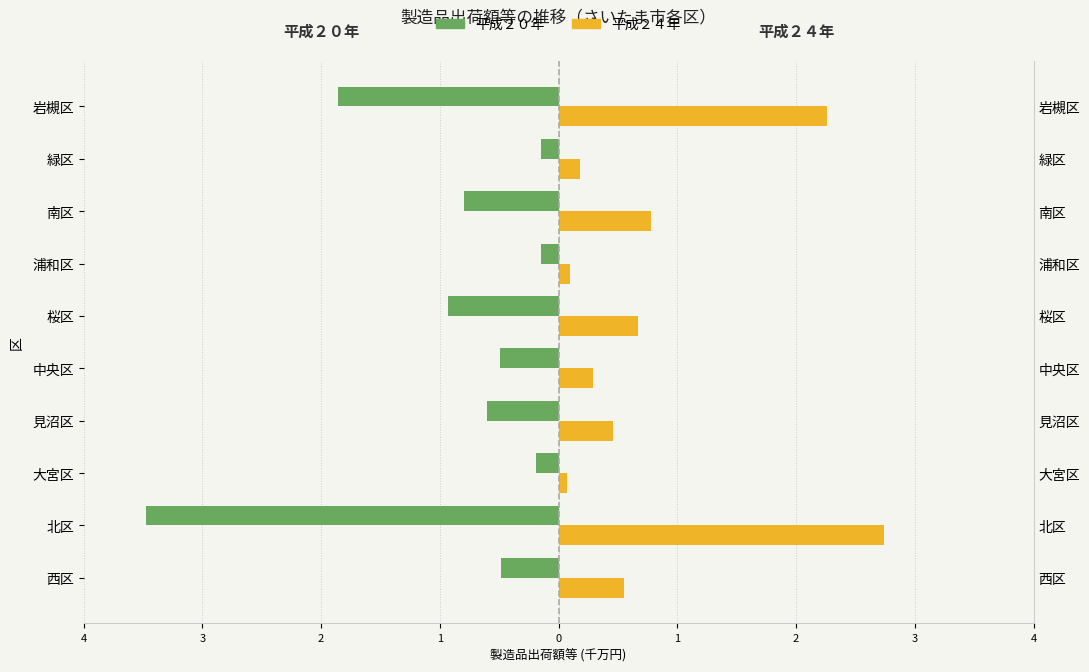

Between 1 and 4, which is larger?

4